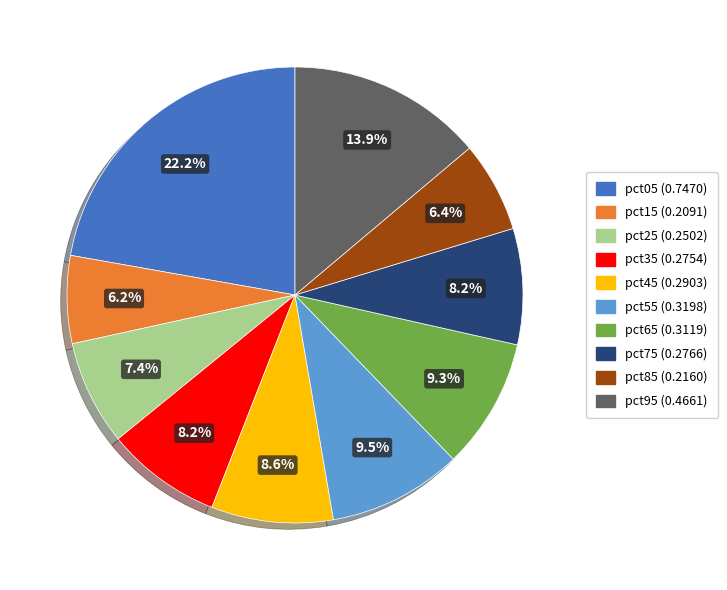

Which category has the biggest portion of the pie?

pct05